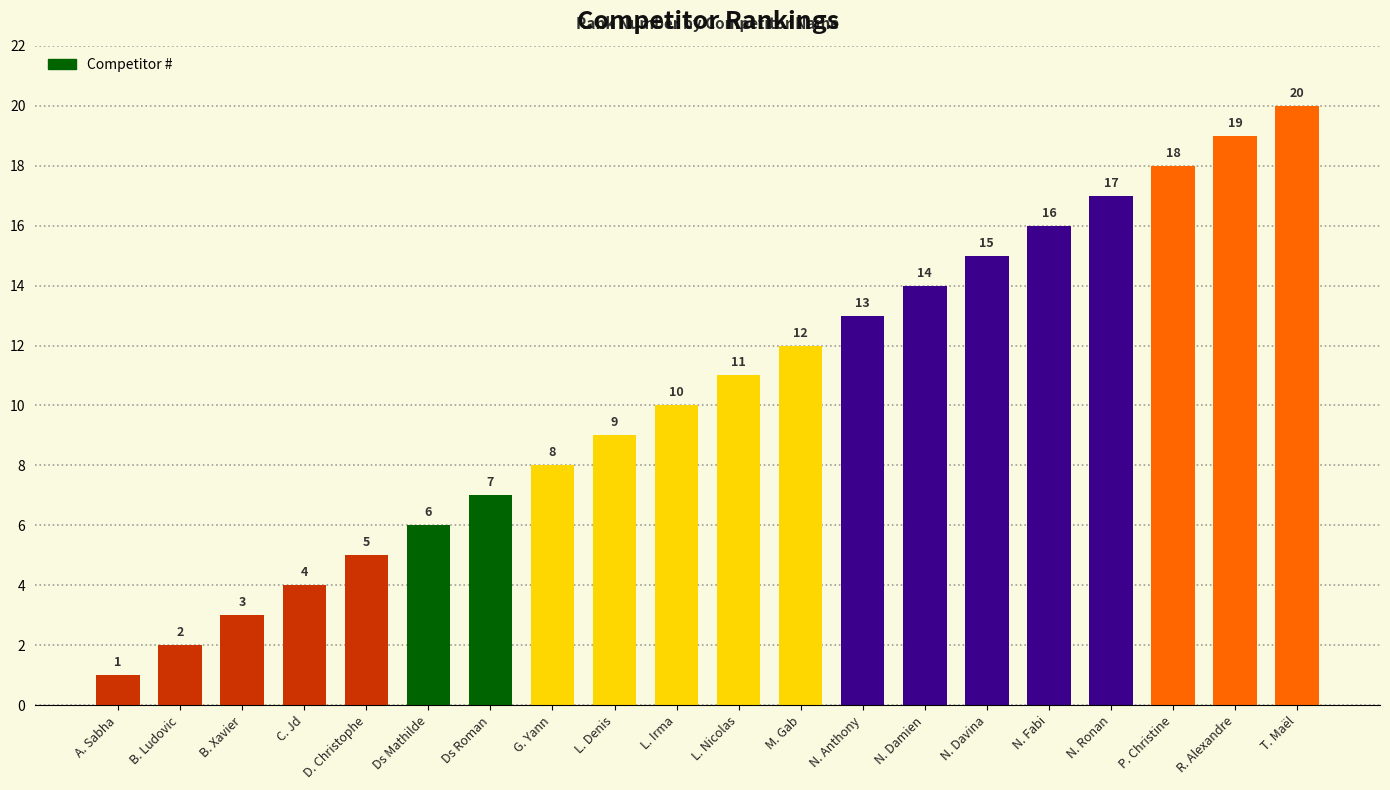

Approximately how many times larger is the value at N. Anthony compared to N. Davina?

0.9